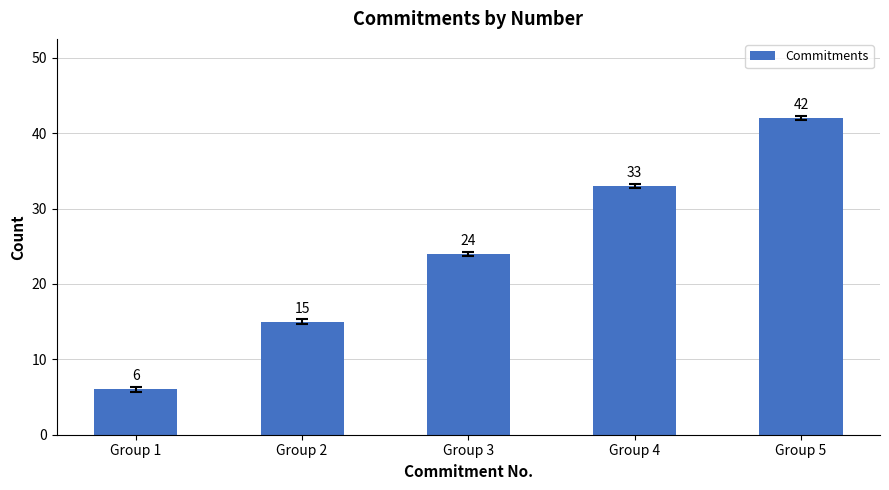

Are the bars horizontal?

No